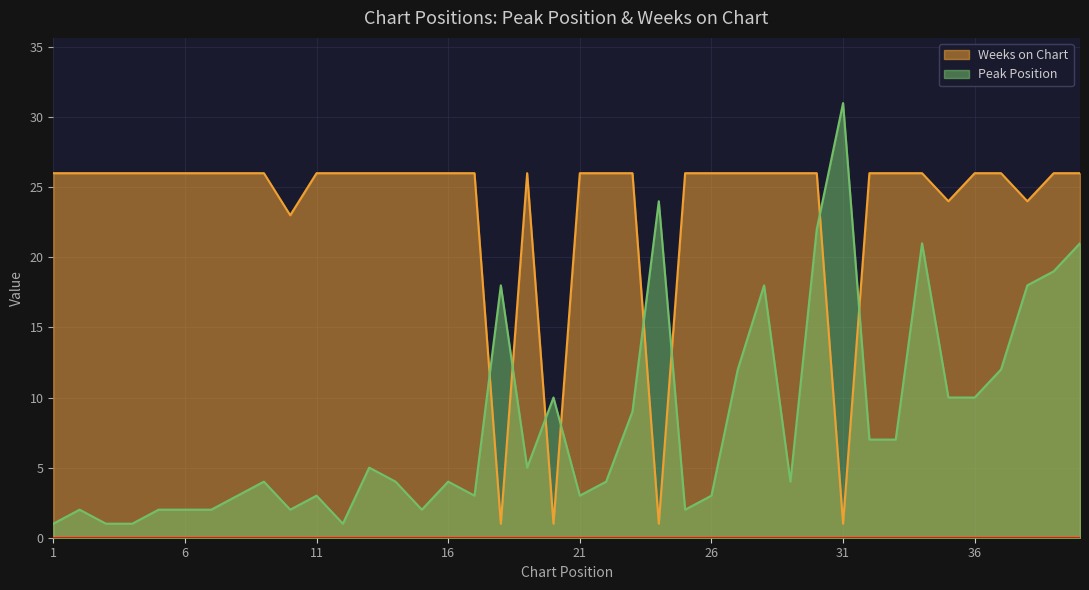

Count the number of data series in this chart.

2